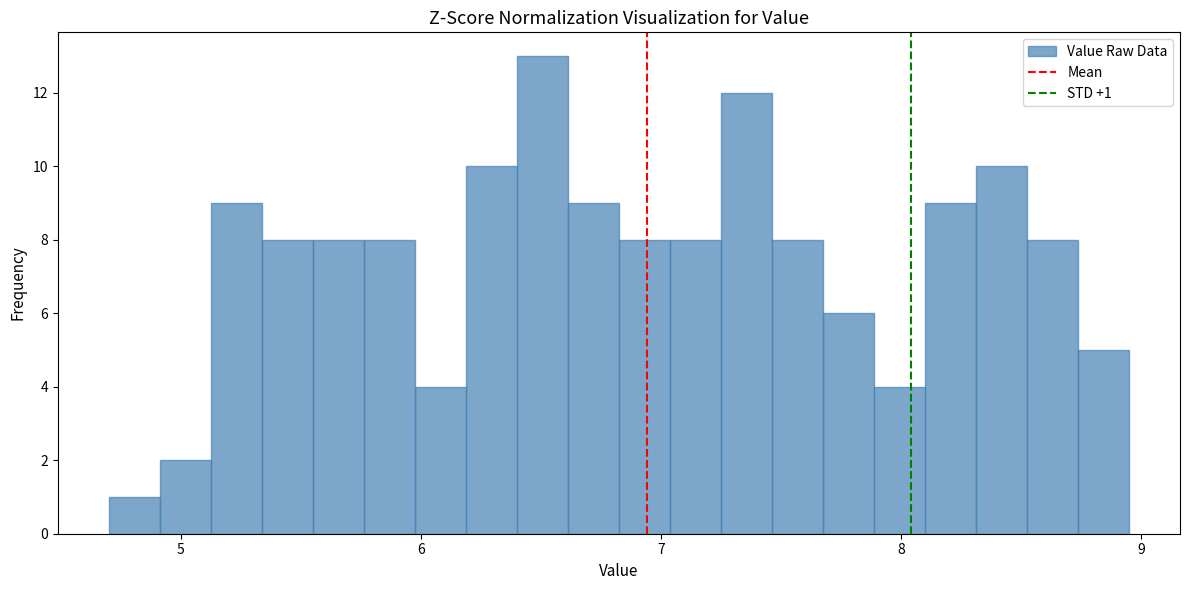

Around what value on the x-axis is the tallest bar? Give the approximate position of its centre, as read against the axis.

6.5